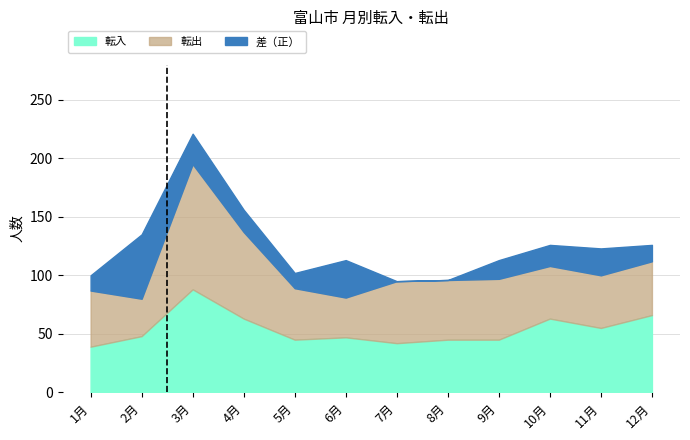

True or false: 転入 and 転出 cross at least once.

True